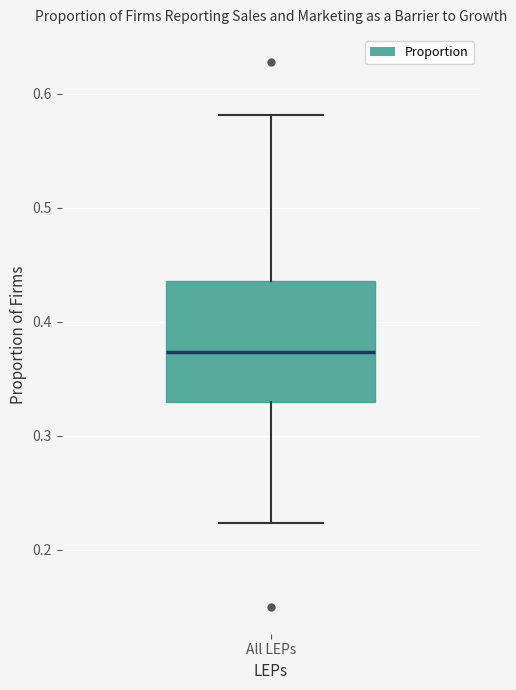

Read this box plot against the y-axis: the position of the median line, the range covered by the box, and the ends of both whiskers. The values are not printed on the chart, so give them approximately, as read against the axis.

median 0.37, box 0.33 to 0.44, whiskers 0.22 to 0.58